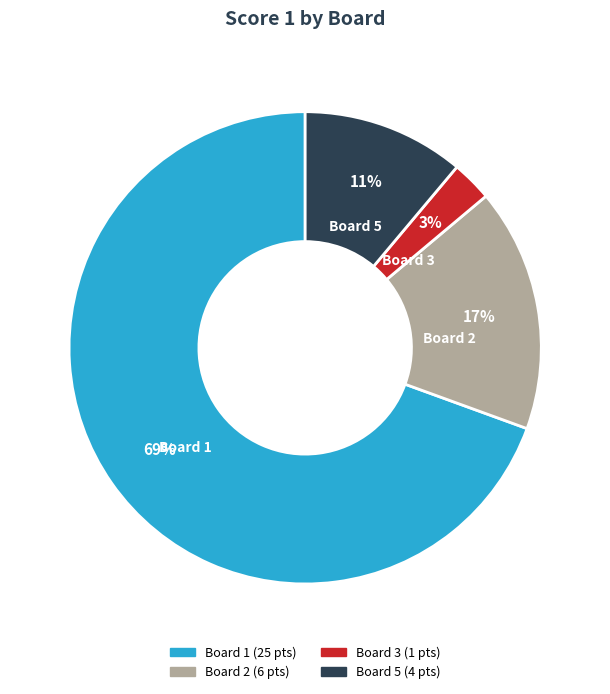

Is there a majority slice in this chart?

Yes